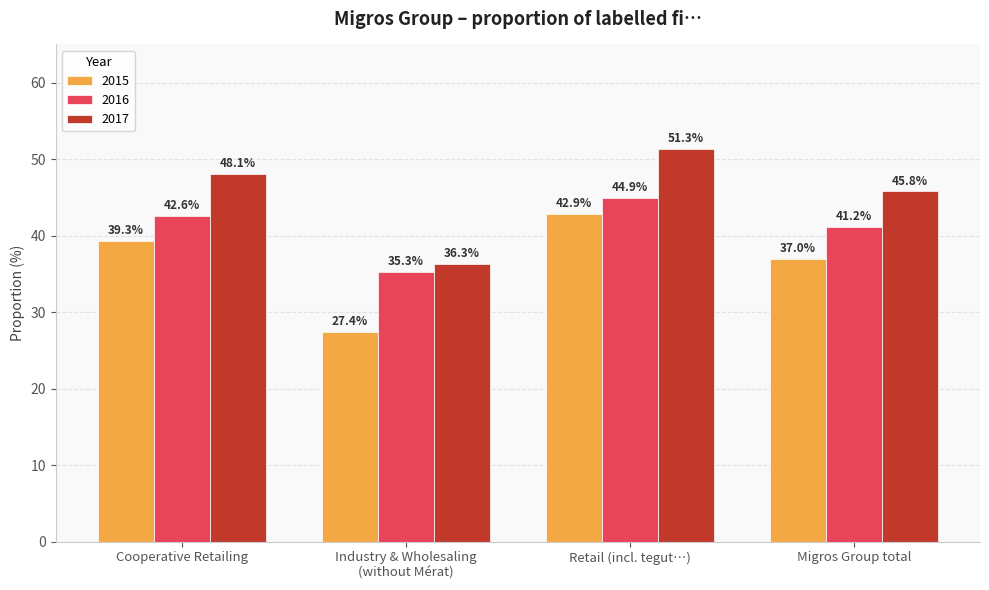

What is the highest value of the 2015 series?

42.9